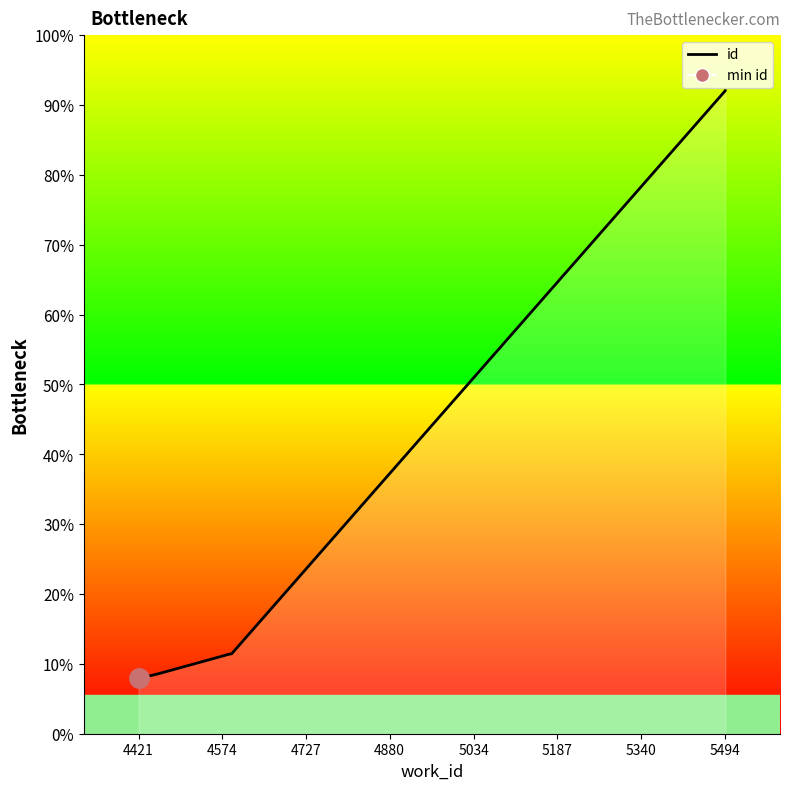

Is it true that the value at 5034 is 18391?

False